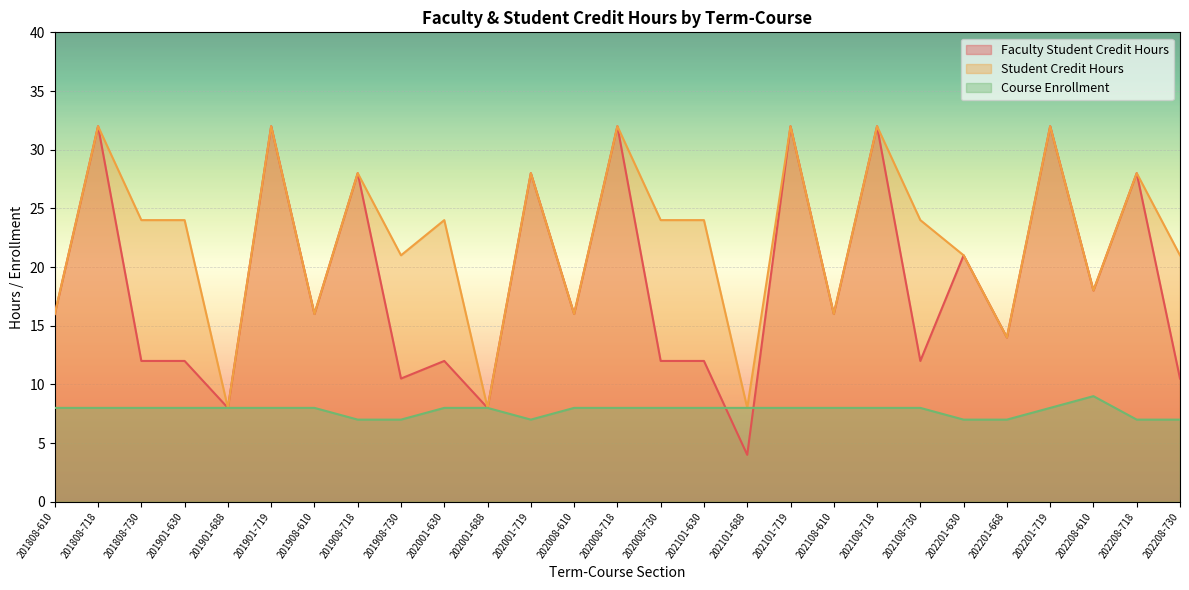

Which category has the lowest value across all series?

202101-688